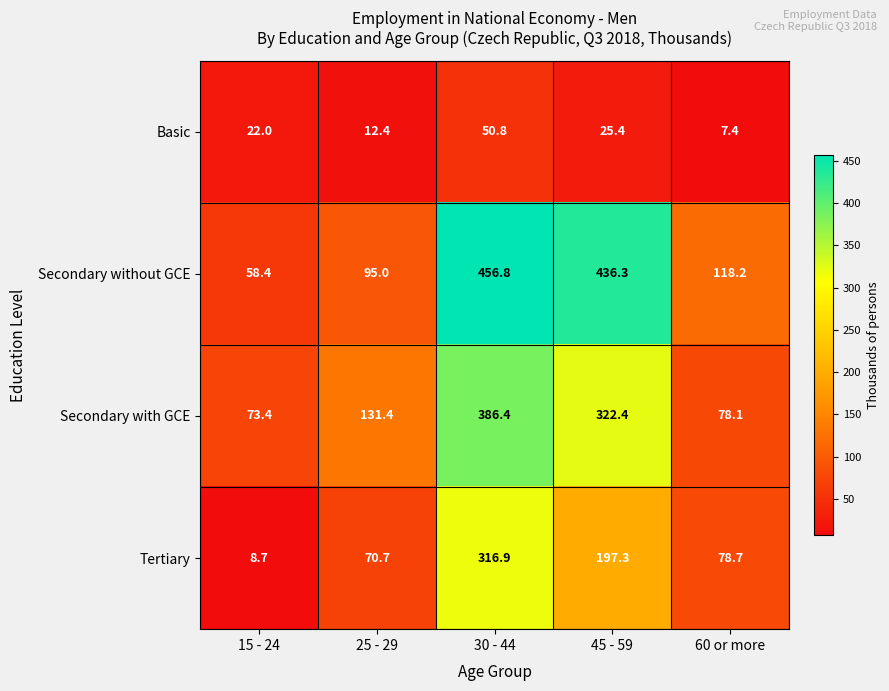

What value does the Tertiary series have at 30 - 44?

316.9